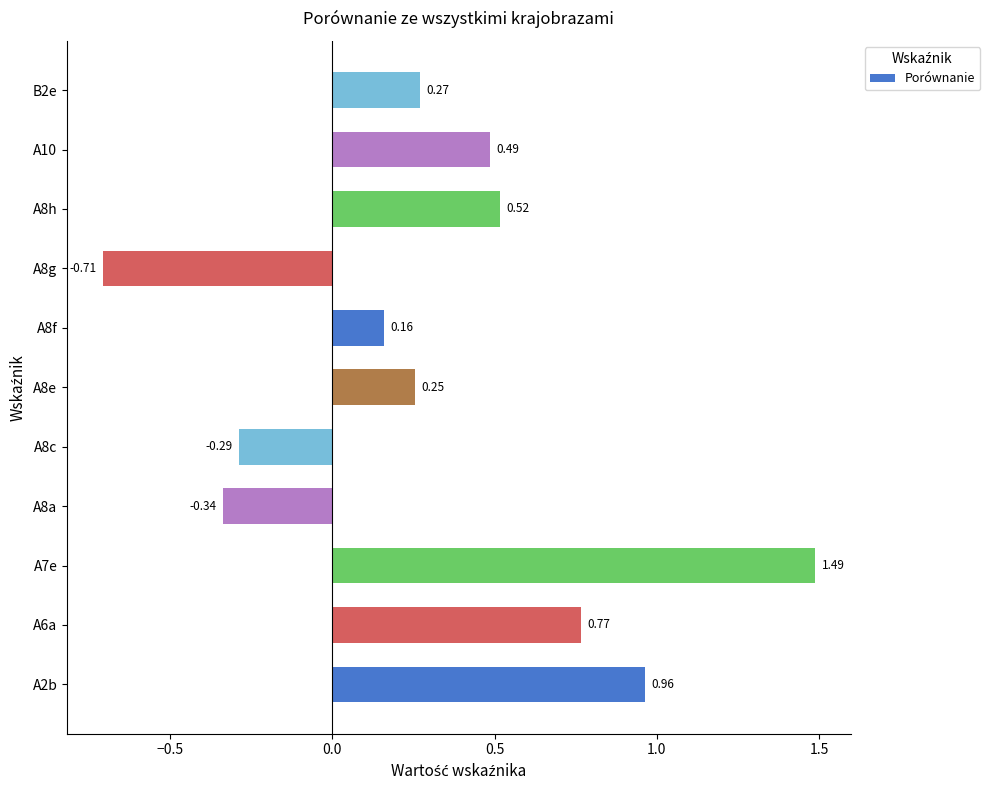

Rank the categories by value from lowest to highest.

A8g, A8a, A8c, A8f, A8e, B2e, A10, A8h, A6a, A2b, A7e